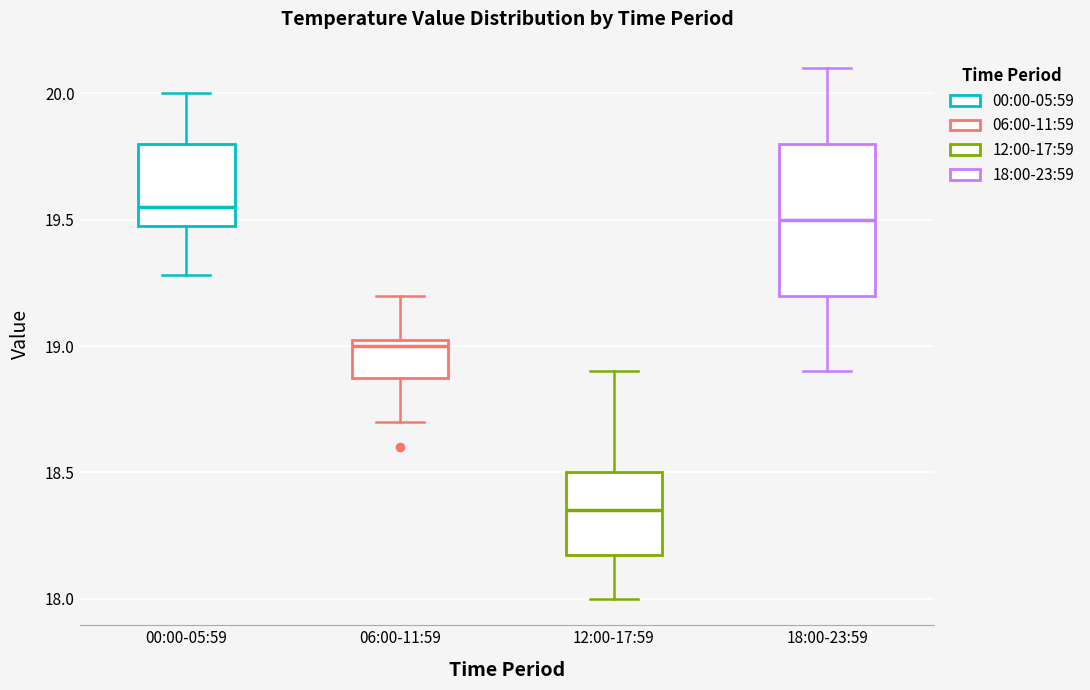

Which box's median line is the lowest?

12:00-17:59